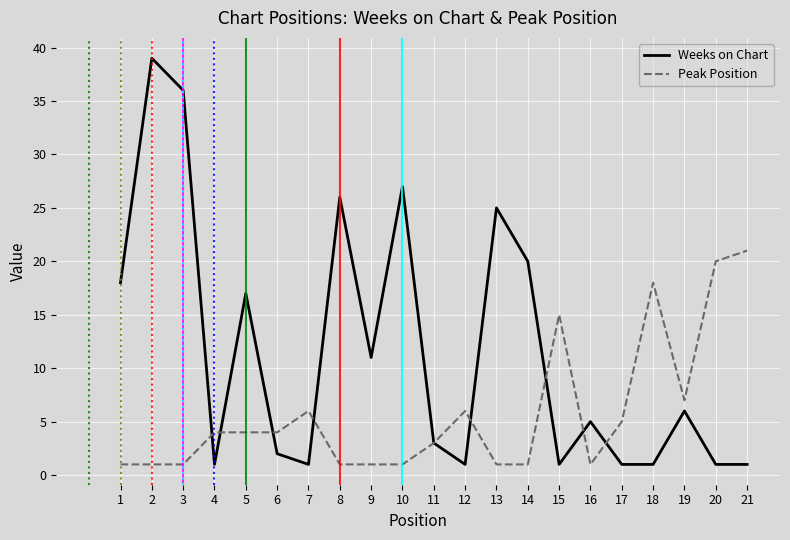

Which series has the largest range (max minus min)?

Weeks on Chart